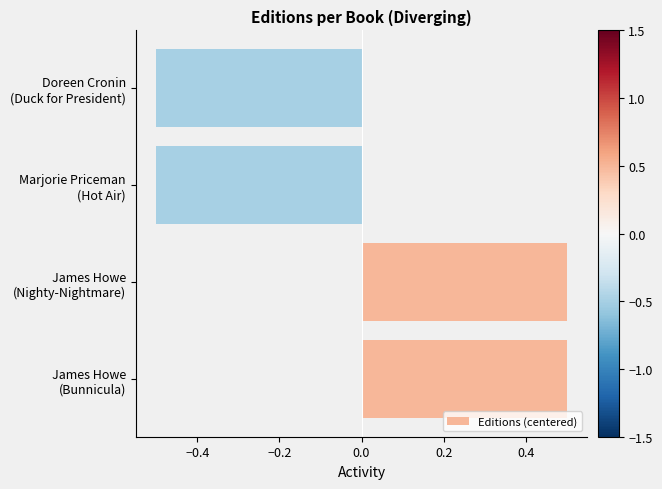

Reading bottom to top, list all the values displayed in this chart.

0.5	0.5	-0.5	-0.5